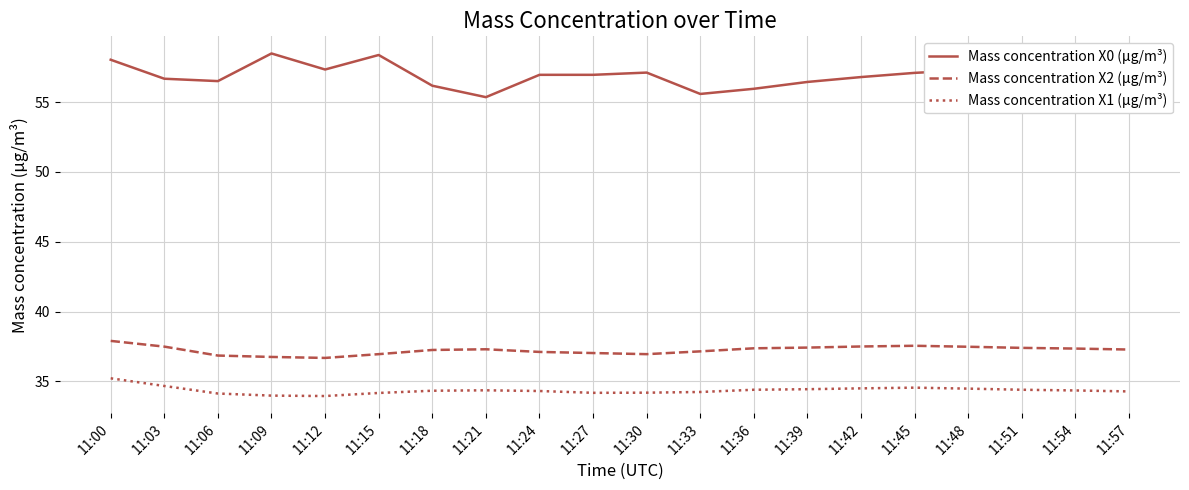

Which series has the widest spread of values?

Mass concentration X0 (μg/m³)